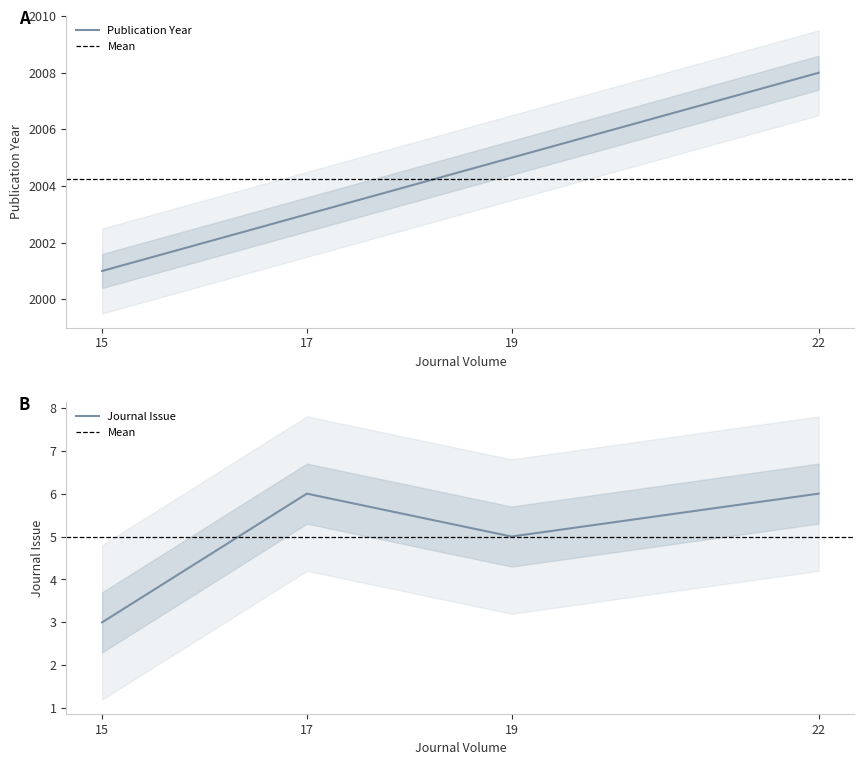

Rank the categories by Journal Issue value from highest to lowest.

17, 22, 19, 15